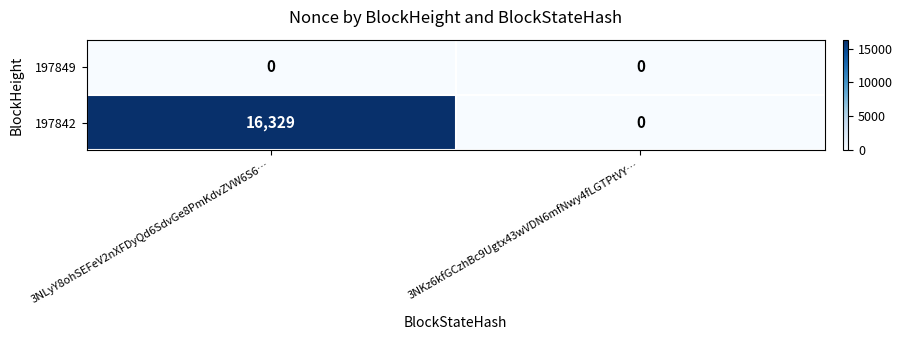

The 197842 series shows 10292 at 3NLyY8ohSEFeV2nXFDyQd6SdvGe8PmKdvZVW6S6…. True or false?

False